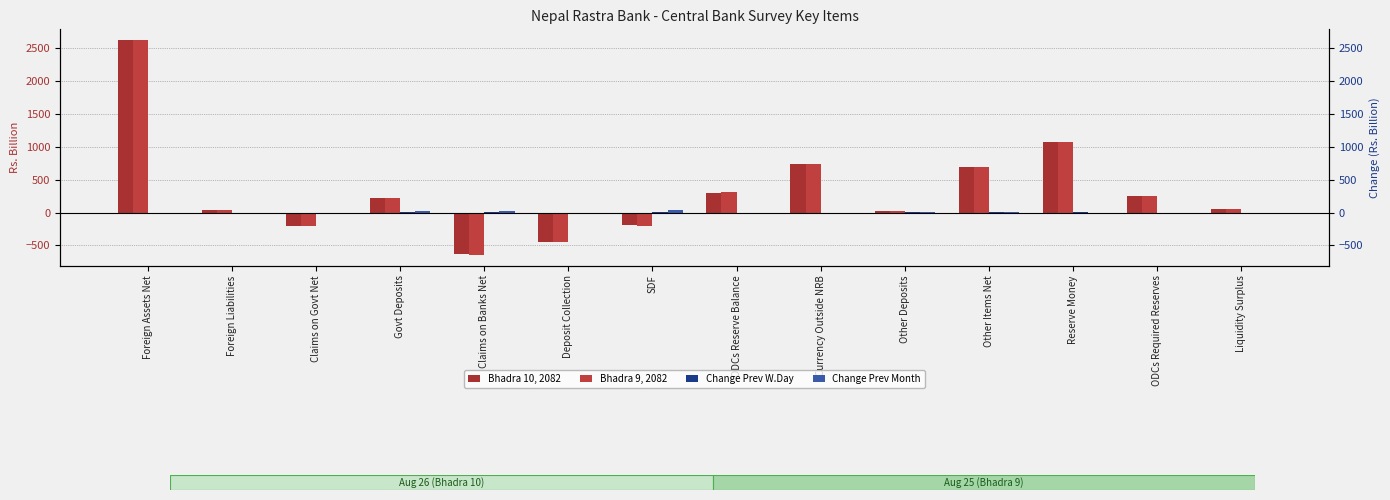

Is the value of Bhadra 10, 2082 at Claims on Banks Net greater than the value of Bhadra 9, 2082 at ODCs Reserve Balance?

No